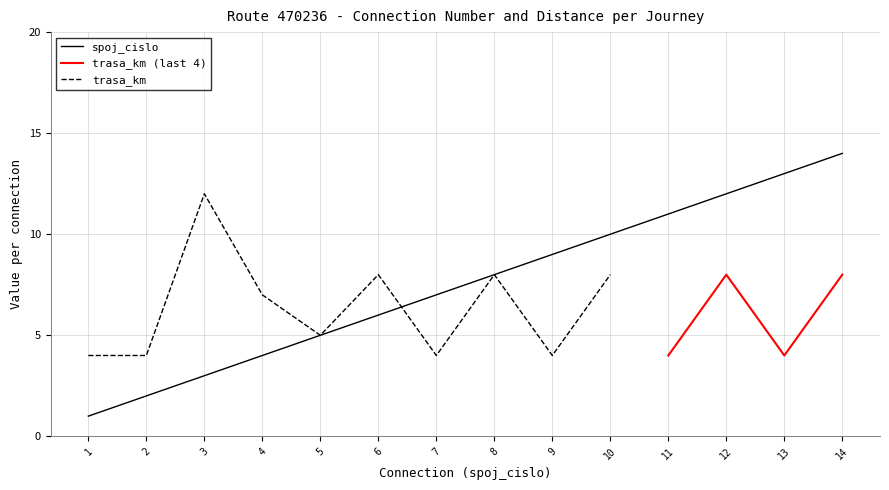

What is the value of the 11th point from the left?

11